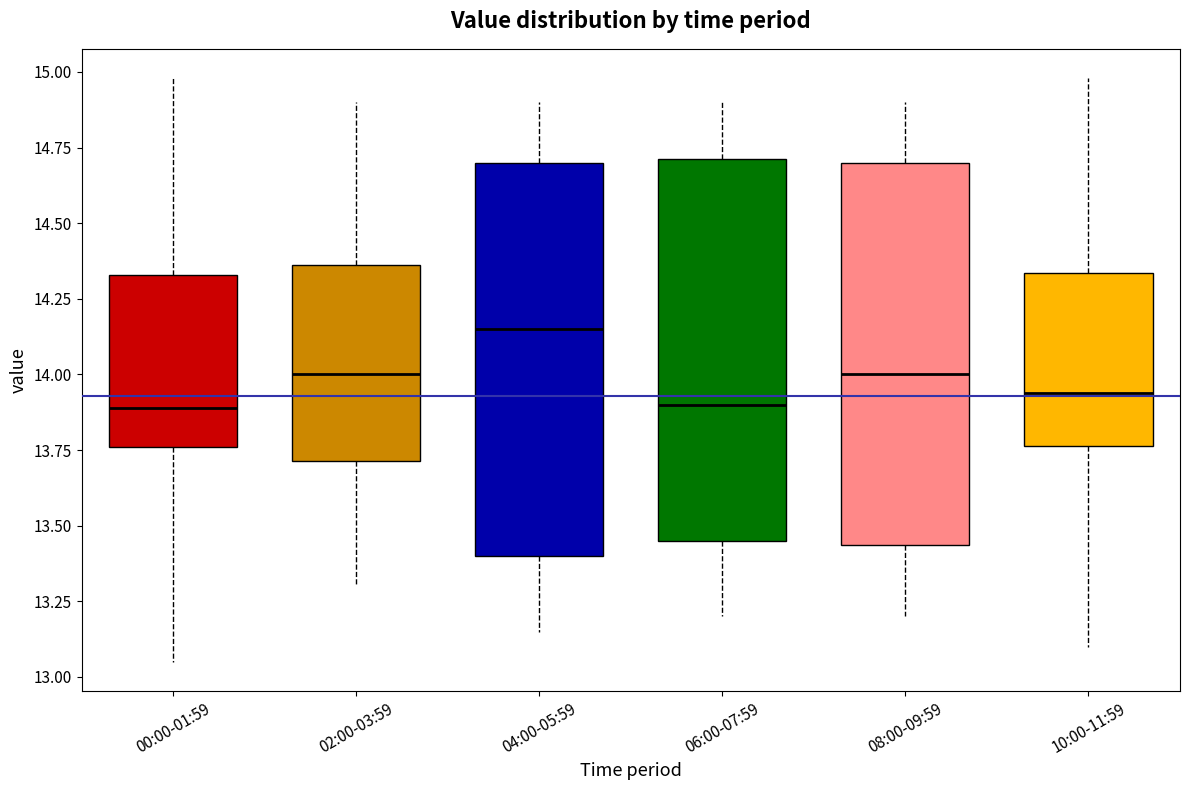

Which box's median line is the highest?

04:00-05:59